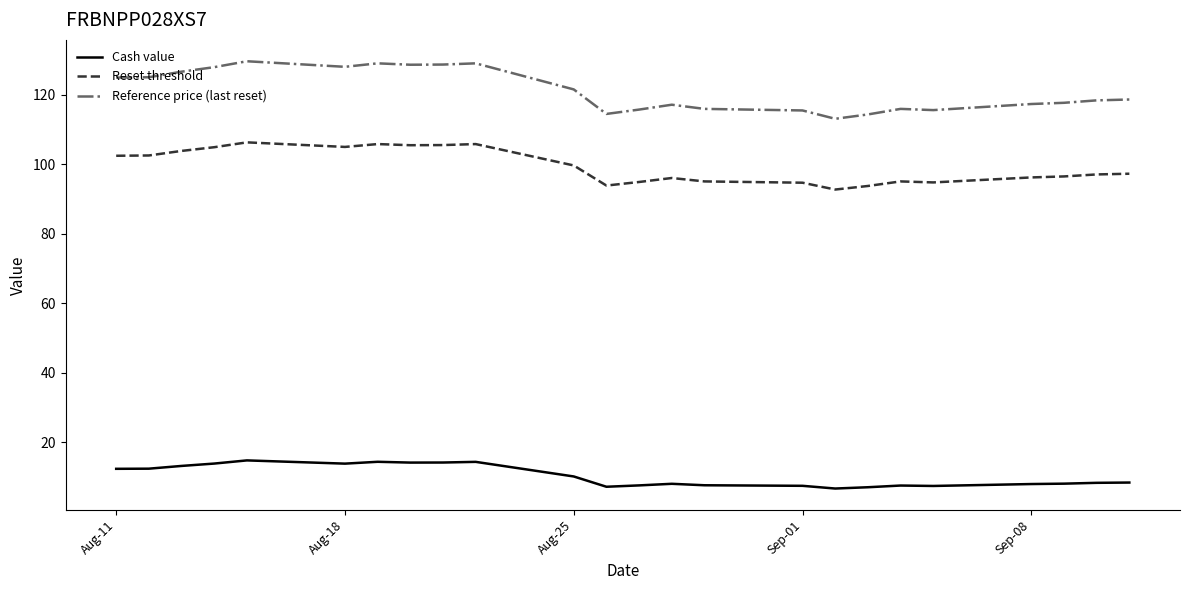

True or false: Reference price (last reset) and Cash value cross at least once.

False